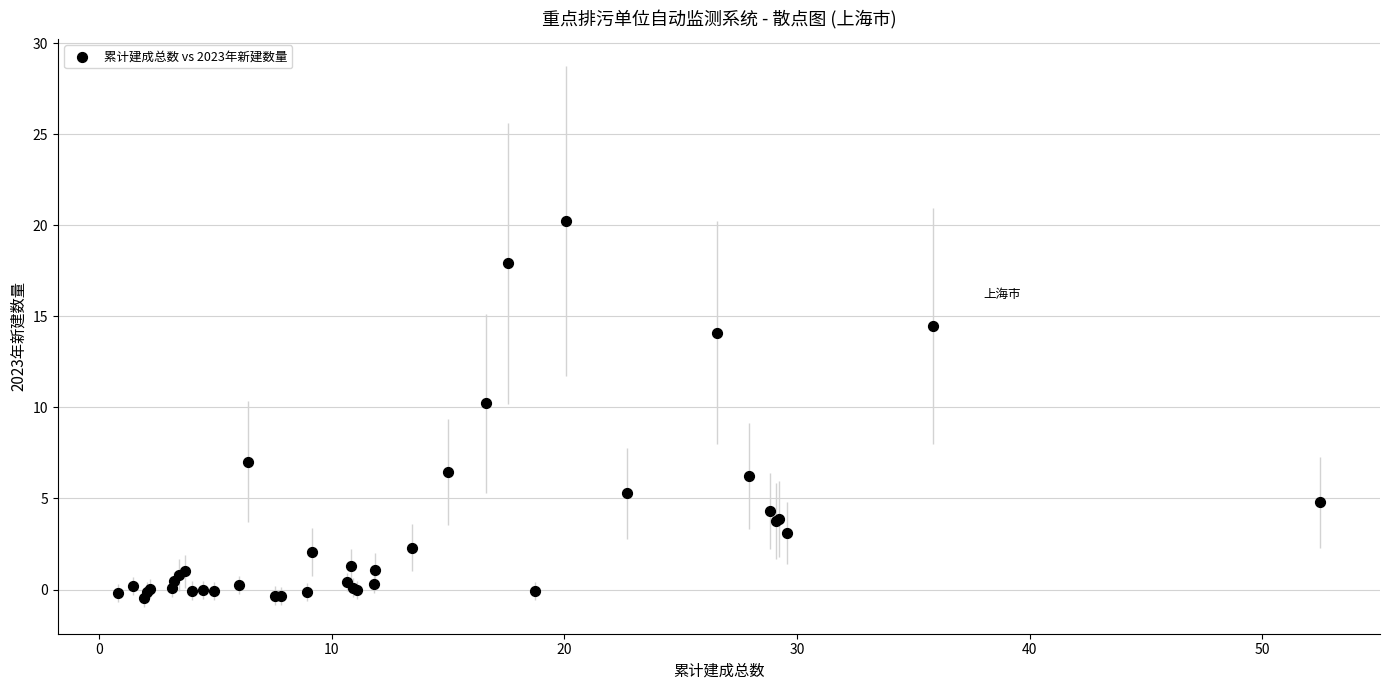

What Y value in the scatter plot is closest to 9?

10.2